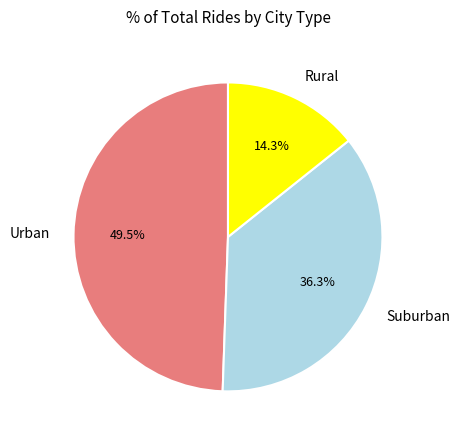

To the nearest percent, what is the average slice percentage?

33%